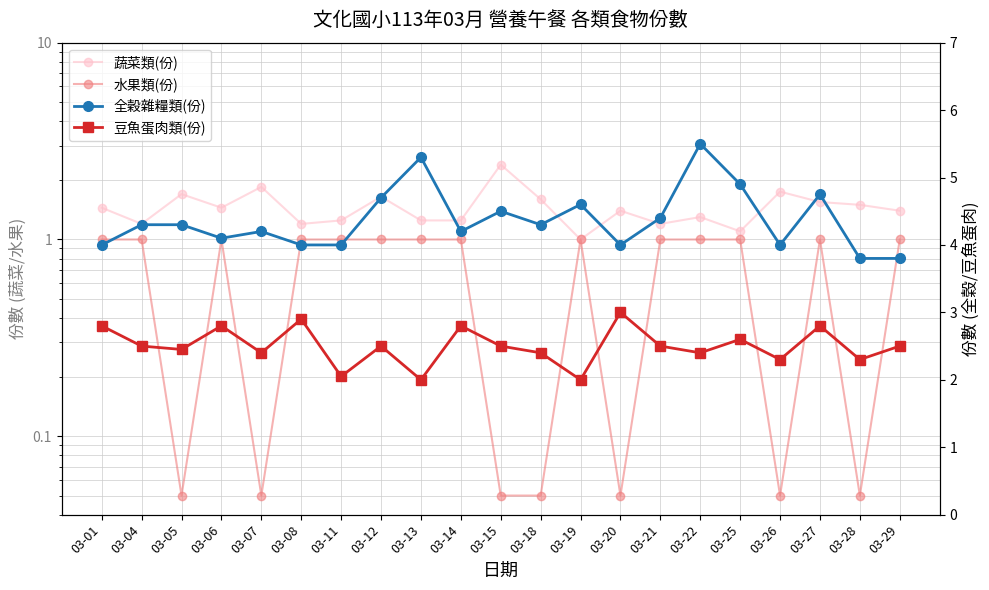

Which series changed the most between 03-01 and 03-28?

水果類(份)